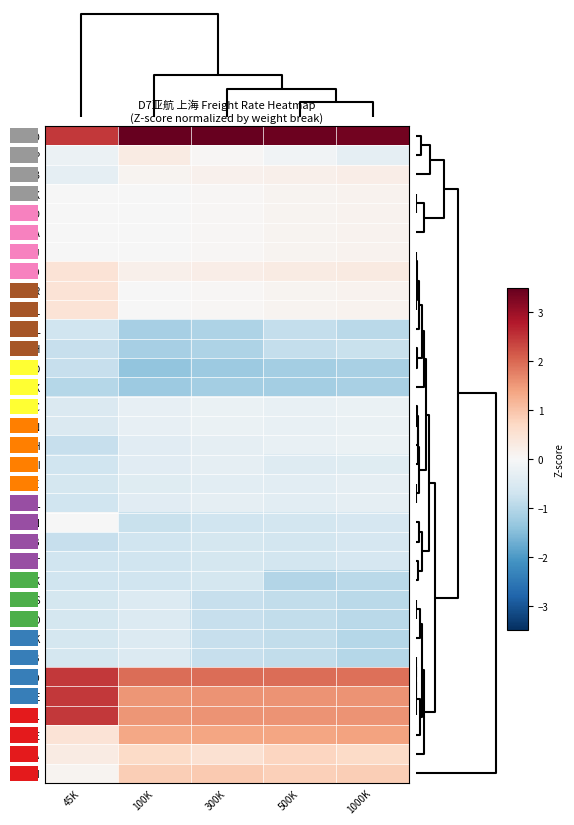

Where does the REP series first go above 0?

100K